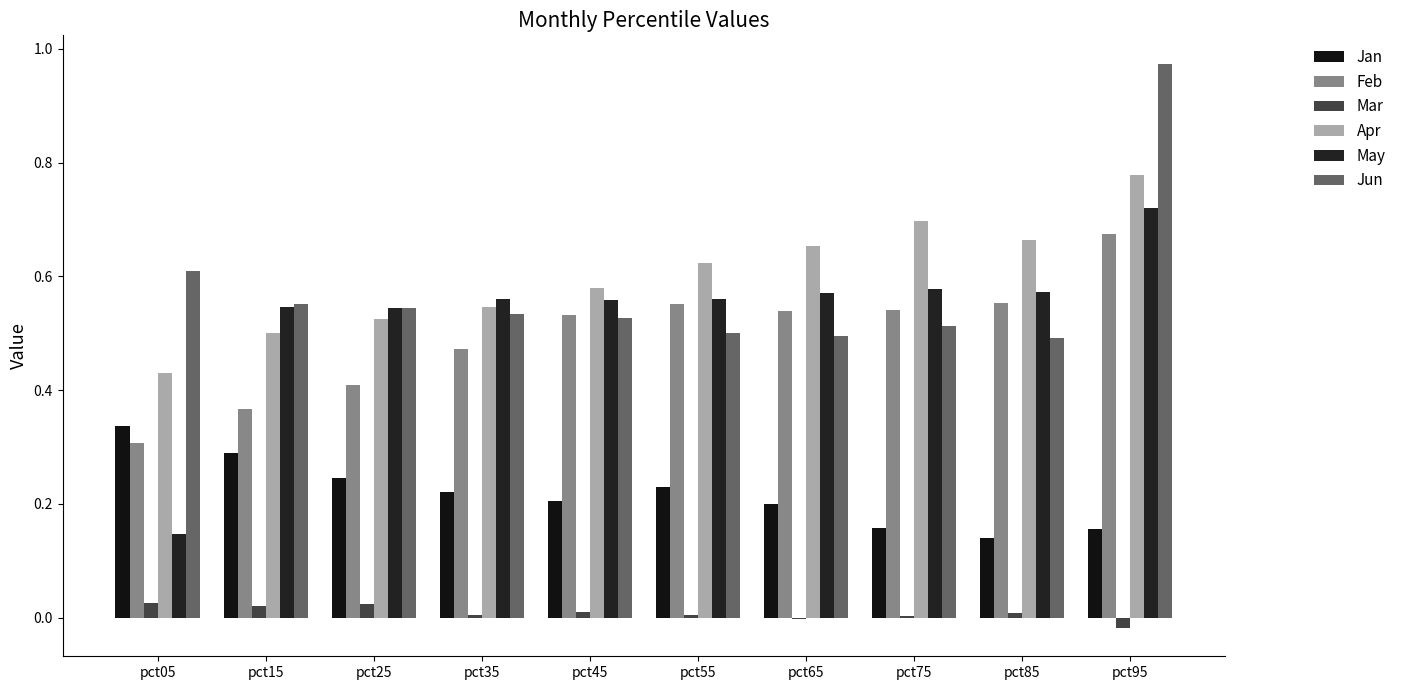

How many groups of bars are there?

10